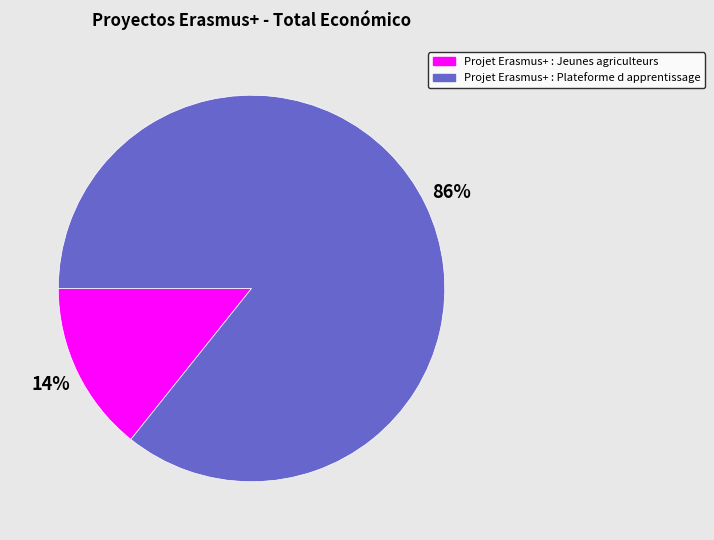

Is it true that Projet Erasmus+ : Jeunes agriculteurs is 14% of the pie?

True